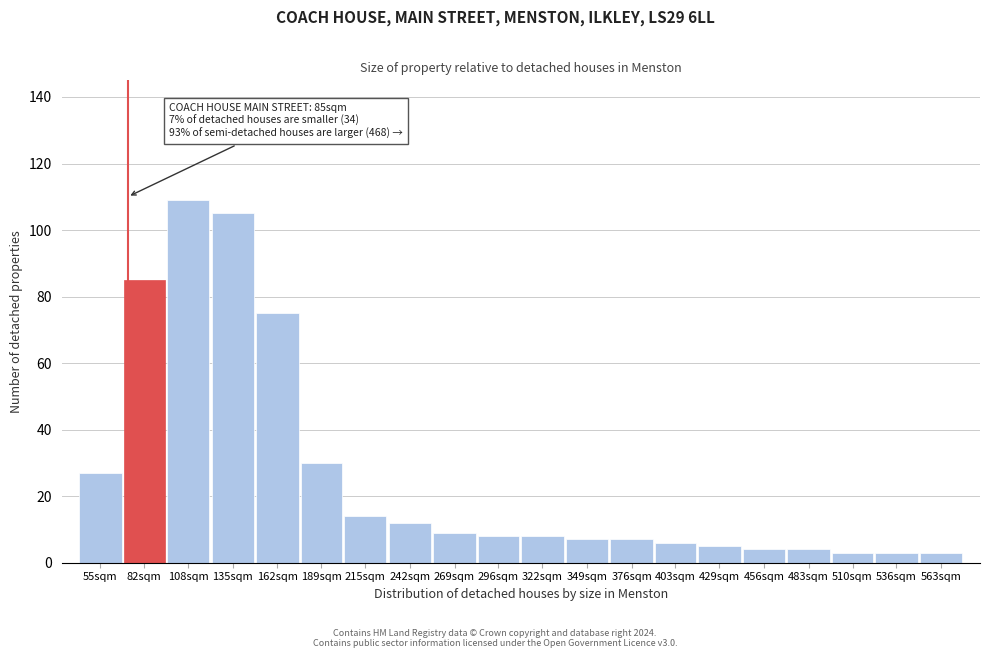

Reading left to right, extract all data points from this chart.

55sqm=27	82sqm=85	108sqm=109	135sqm=105	162sqm=75	189sqm=30	215sqm=14	242sqm=12	269sqm=9	296sqm=8	322sqm=8	349sqm=7	376sqm=7	403sqm=6	429sqm=5	456sqm=4	483sqm=4	510sqm=3	536sqm=3	563sqm=3